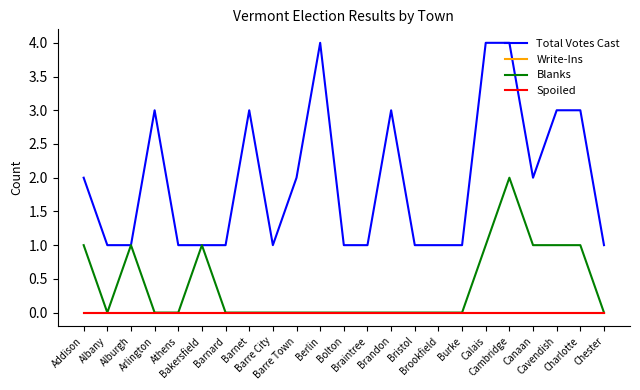

Does the chart display data point markers on the line(s)?

No